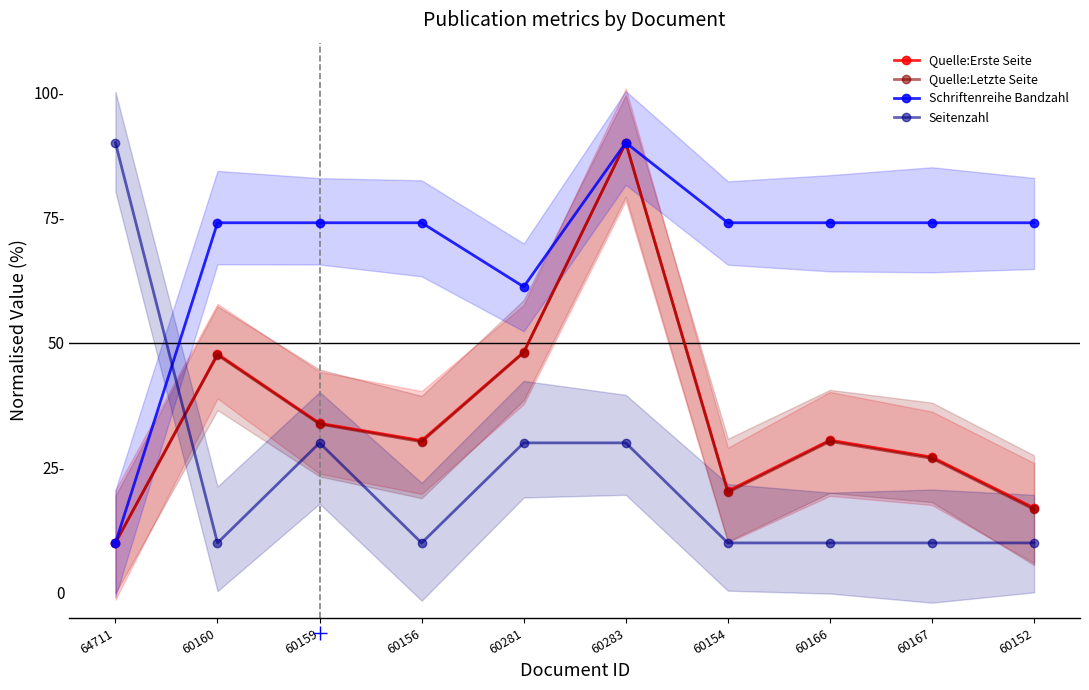

Which has a higher value, 60156 or 60152?

60156